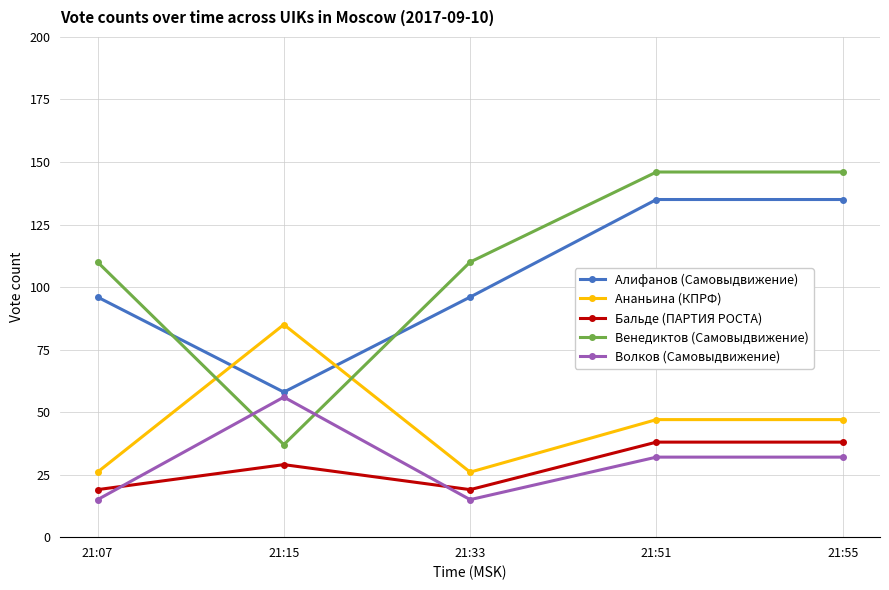

What are all the series names shown in the legend?

Алифанов (Самовыдвижение), Ананьина (КПРФ), Бальде (ПАРТИЯ РОСТА), Венедиктов (Самовыдвижение), Волков (Самовыдвижение)